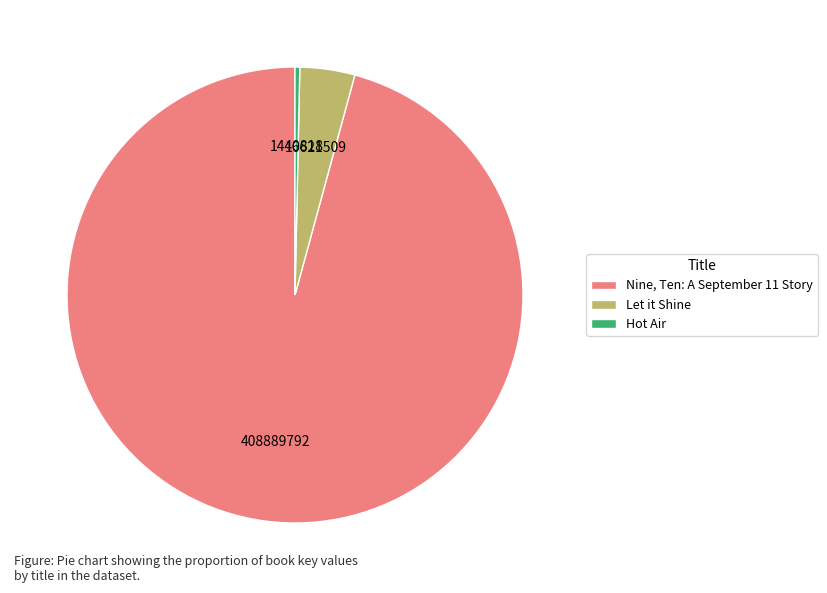

Which has a higher value, Let it Shine or Nine, Ten: A September 11 Story?

Nine, Ten: A September 11 Story